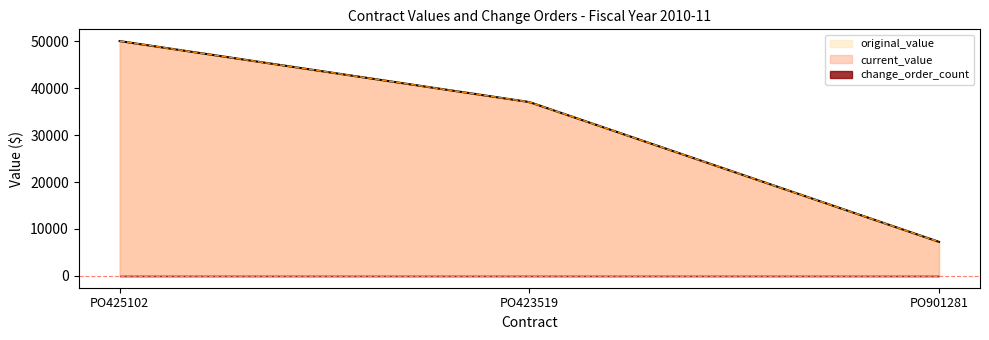

What is the label of the 1st point from the right?

PO901281